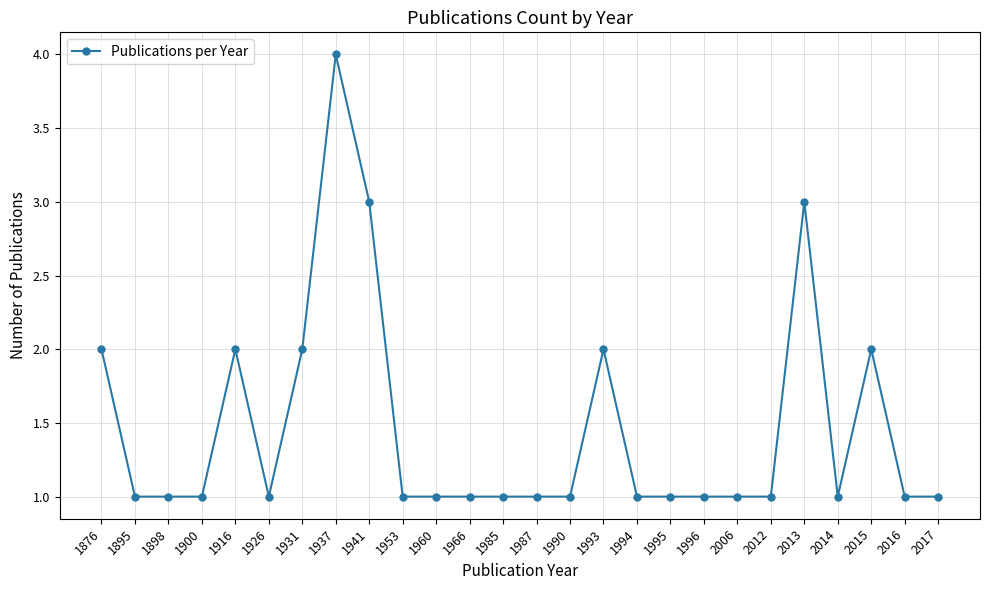

The chart shows a value of 3 at 2013. True or false?

True